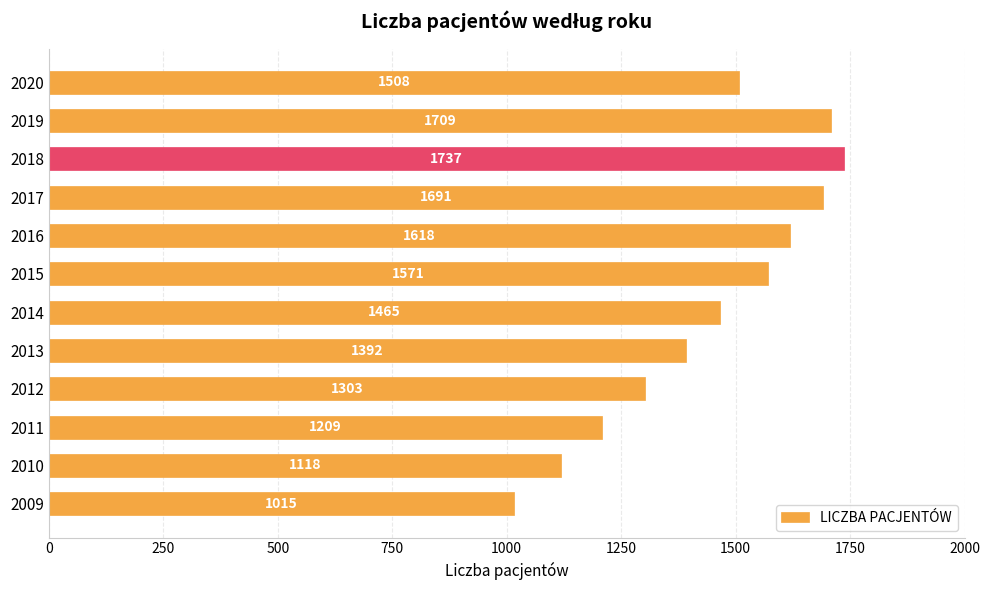

At which label is the value closest to 1376?

2013